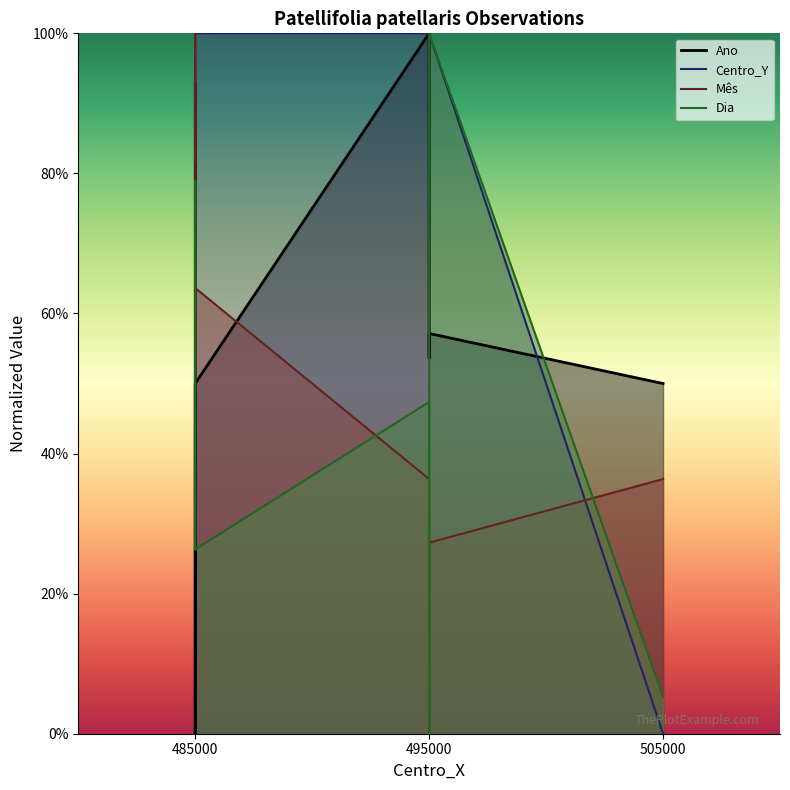

What is the approximate value of Dia at 495000?

47.4